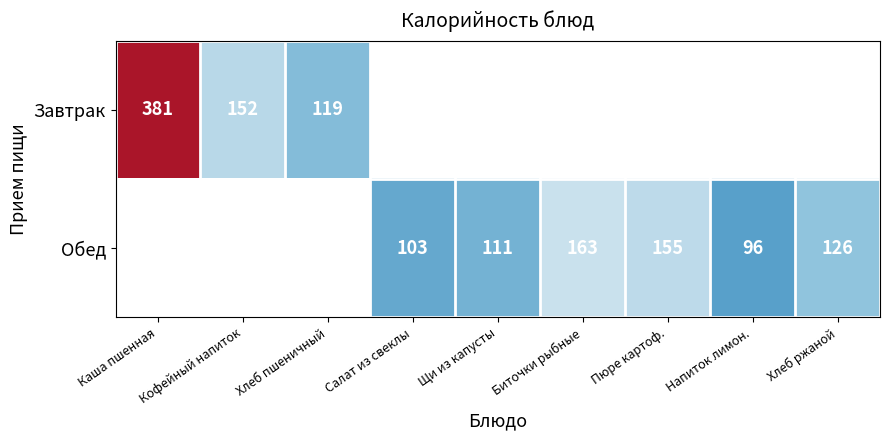

Is the value of Завтрак at Кофейный напиток greater than the value of Обед at Салат из свеклы?

Yes